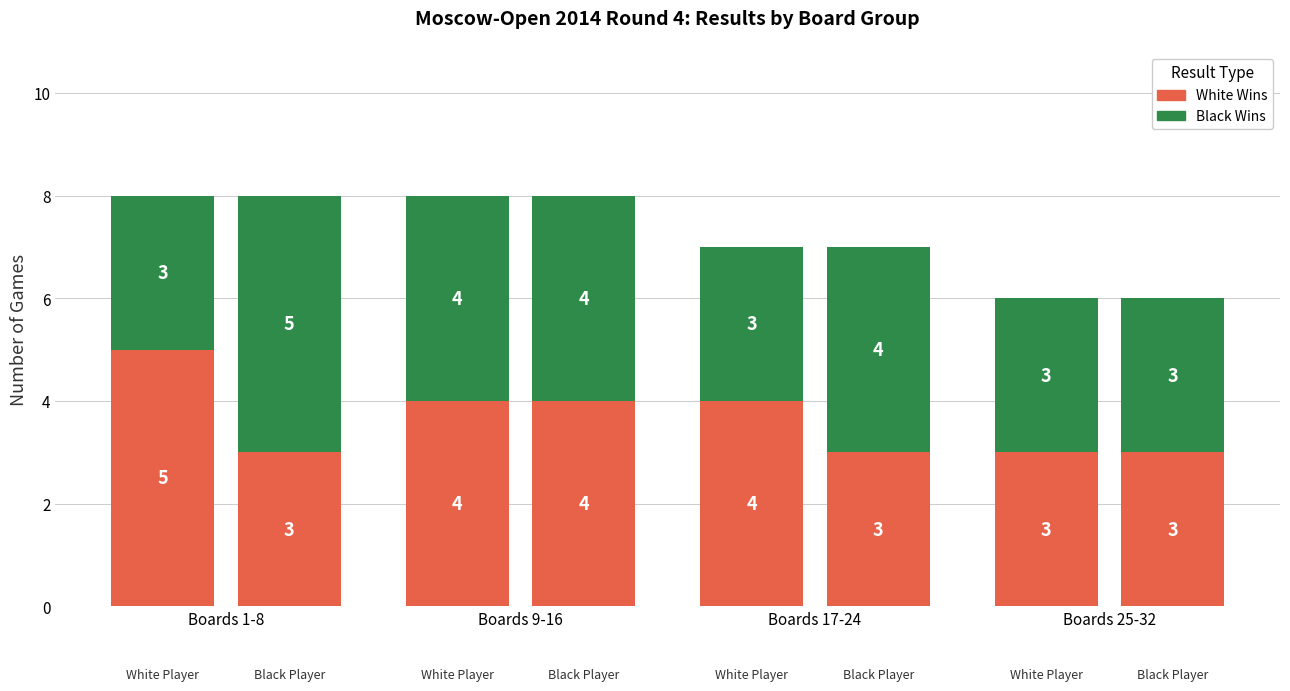

Which series has the widest spread of values?

White Wins (White Player)